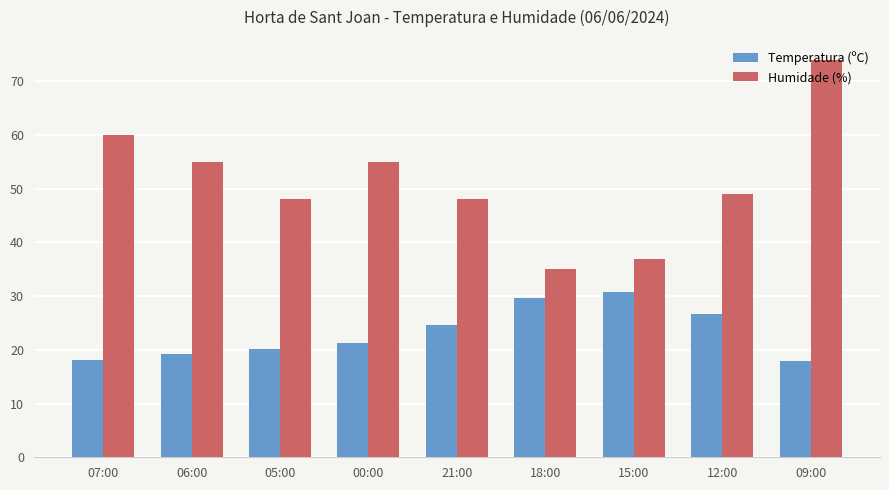

Which series has the largest total across all categories?

Humidade (%)